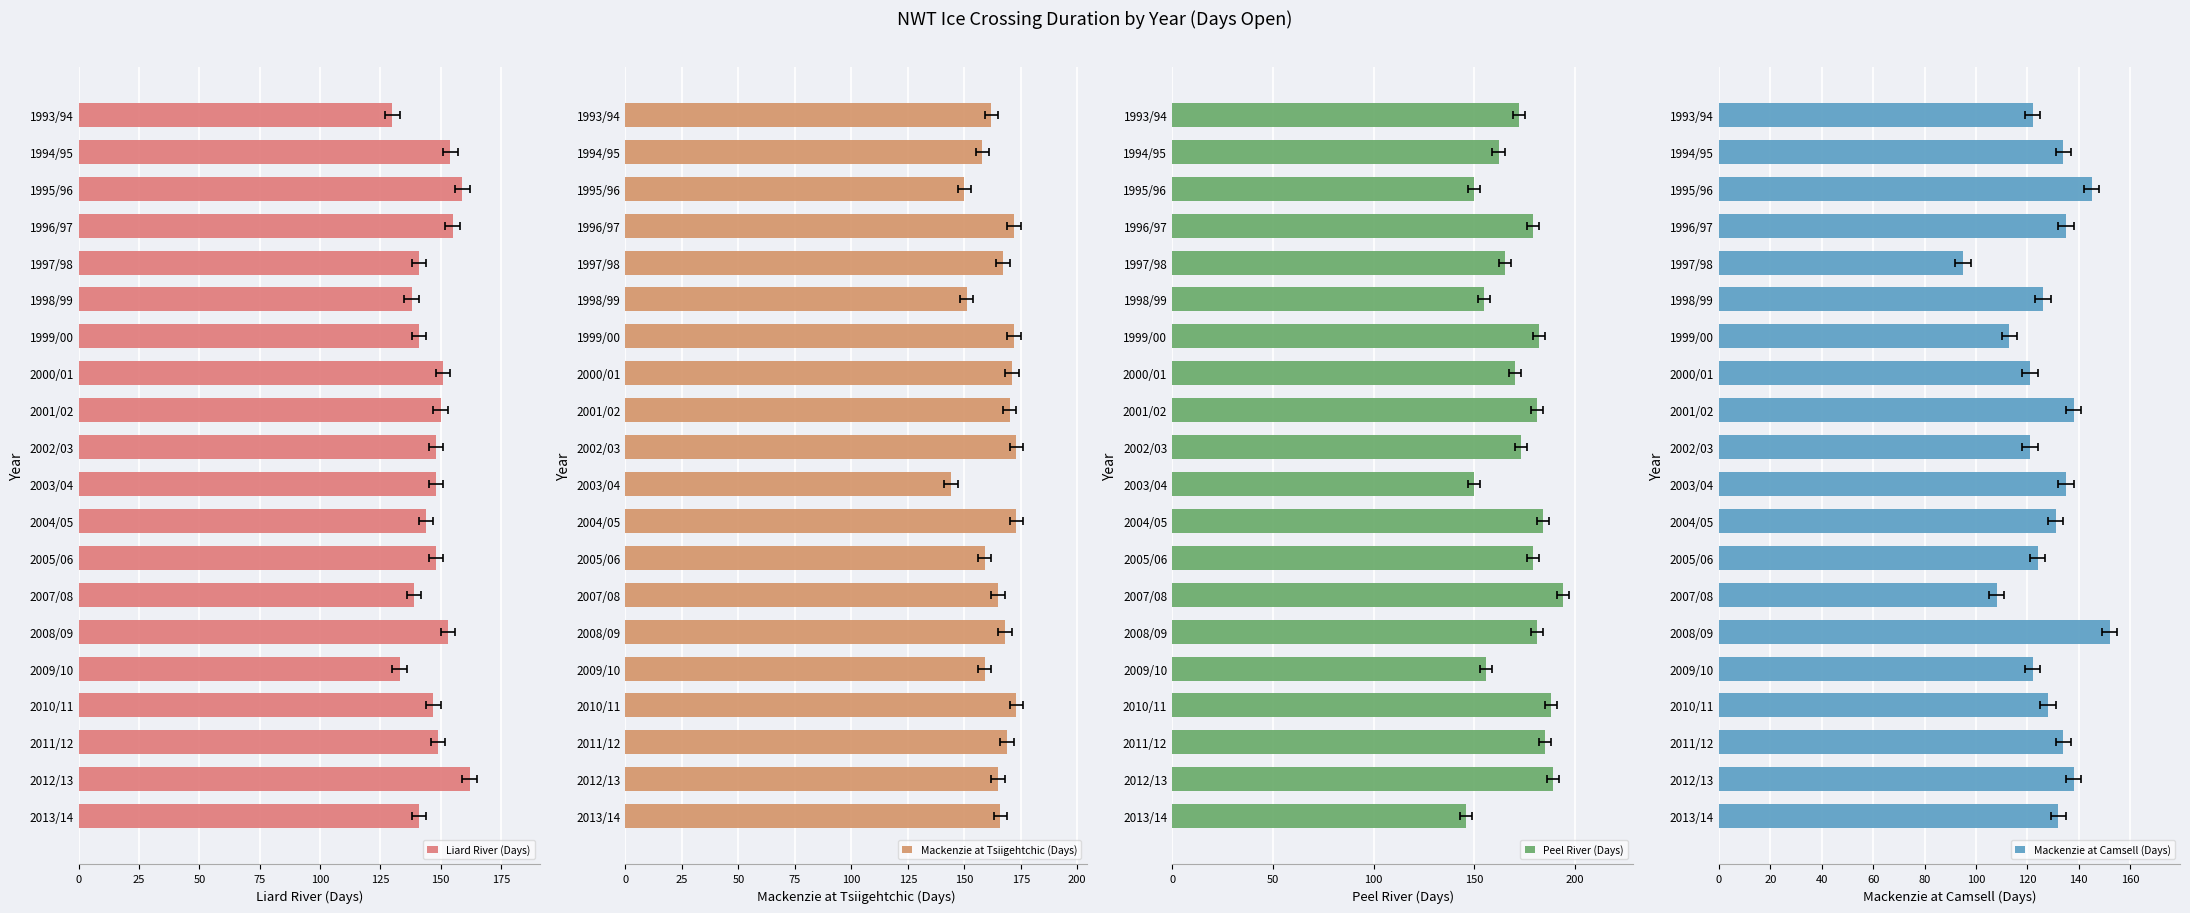

At how many categories does at least one series exceed 105?

20